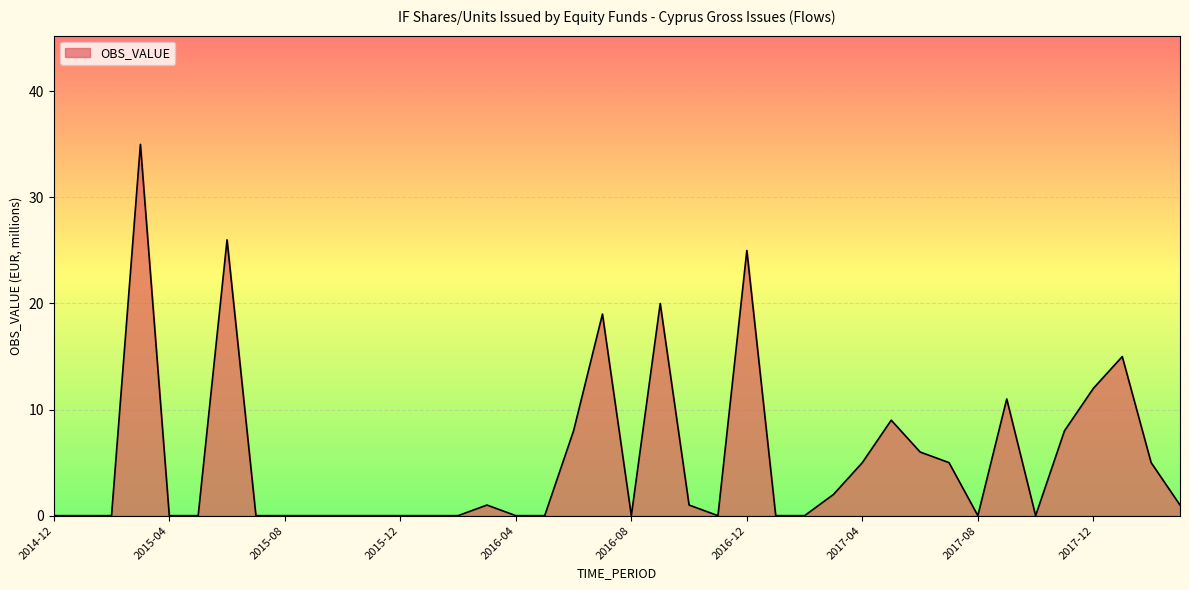

What is the maximum value shown in the chart?

35